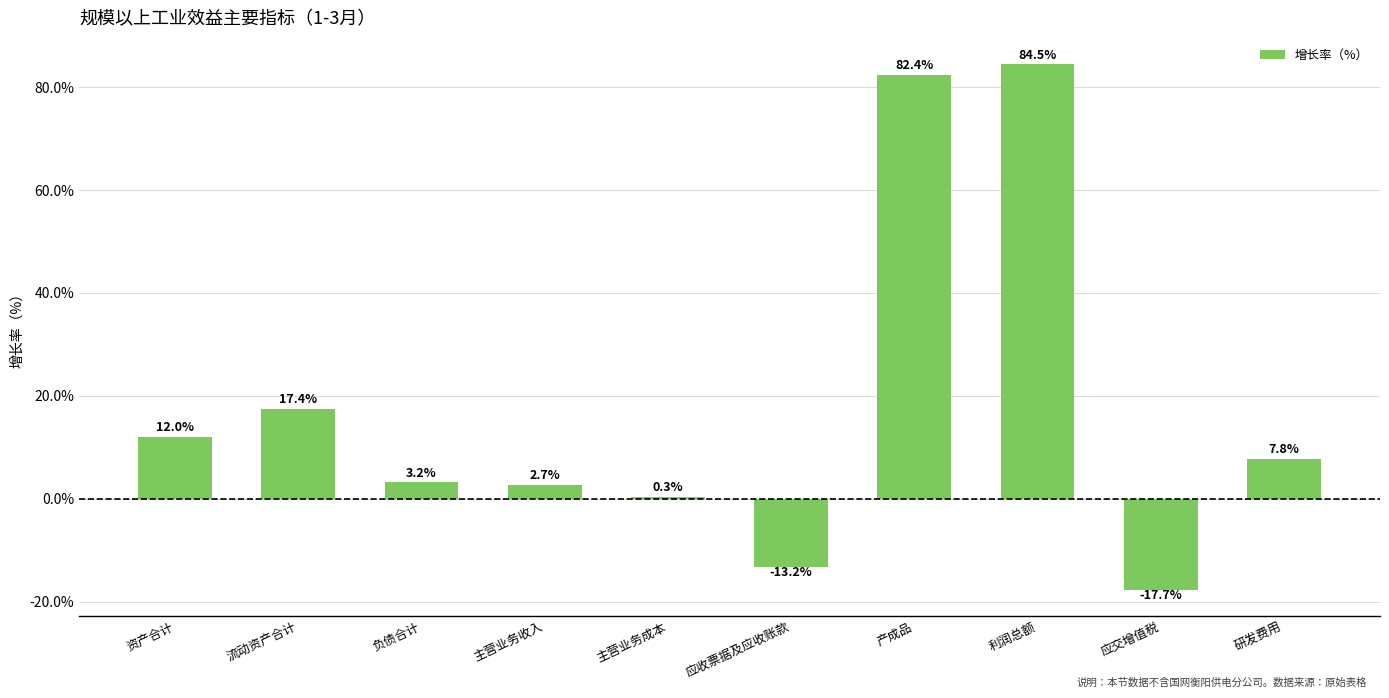

Which label corresponds to the largest value in the chart?

利润总额